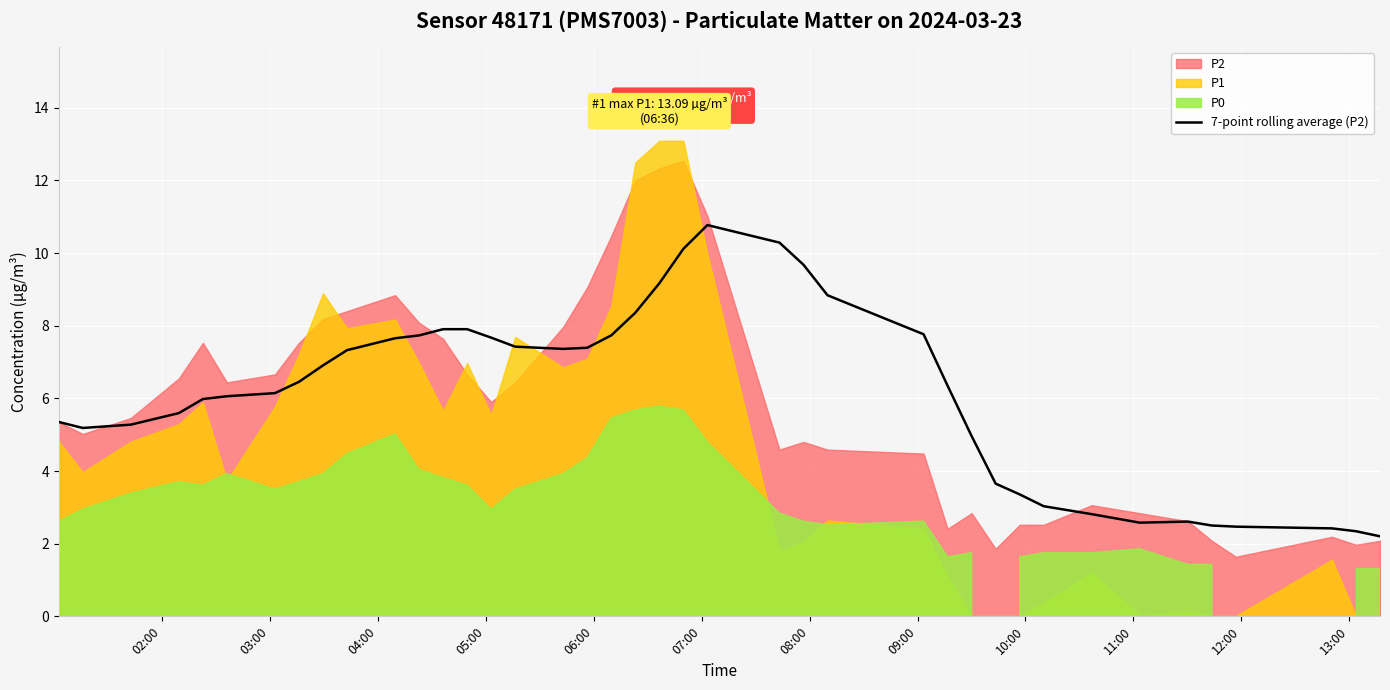

What is the minimum value for 7-point rolling average (P2)?

2.2